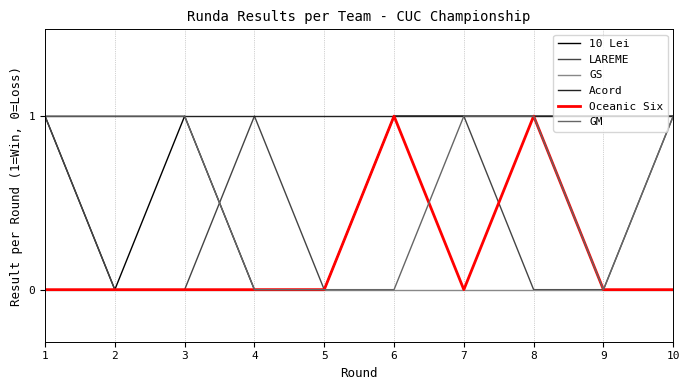

Reading left to right, what are all the values shown in this chart?

10 Lei: 1=1	2=0	3=1	4=0	5=0	6=1	7=1	8=1	9=1	10=1
LAREME: 1=1	2=0	3=0	4=1	5=0	6=1	7=1	8=0	9=0	10=1
GS: 1=0	2=0	3=0	4=0	5=0	6=0	7=0	8=0	9=0	10=0
Acord: 1=1	2=1	3=1	4=1	5=1	6=1	7=1	8=1	9=1	10=1
Oceanic Six: 1=0	2=0	3=0	4=0	5=0	6=1	7=0	8=1	9=0	10=0
GM: 1=1	2=1	3=1	4=0	5=0	6=0	7=1	8=1	9=0	10=1